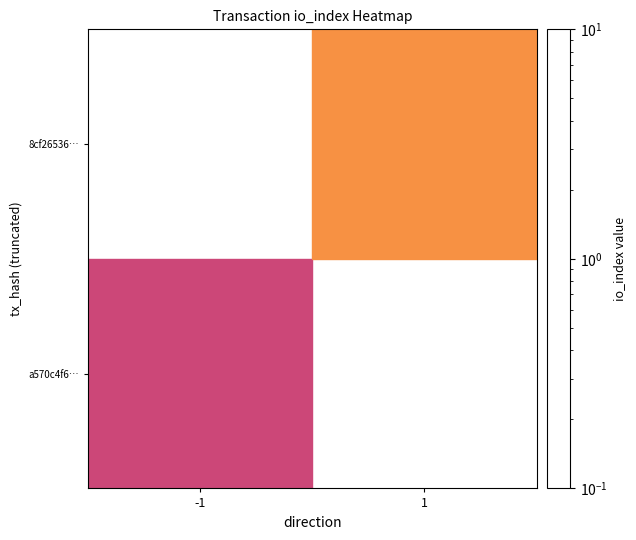

The value of a570c4f6… at -1 is 1.0. True or false?

True